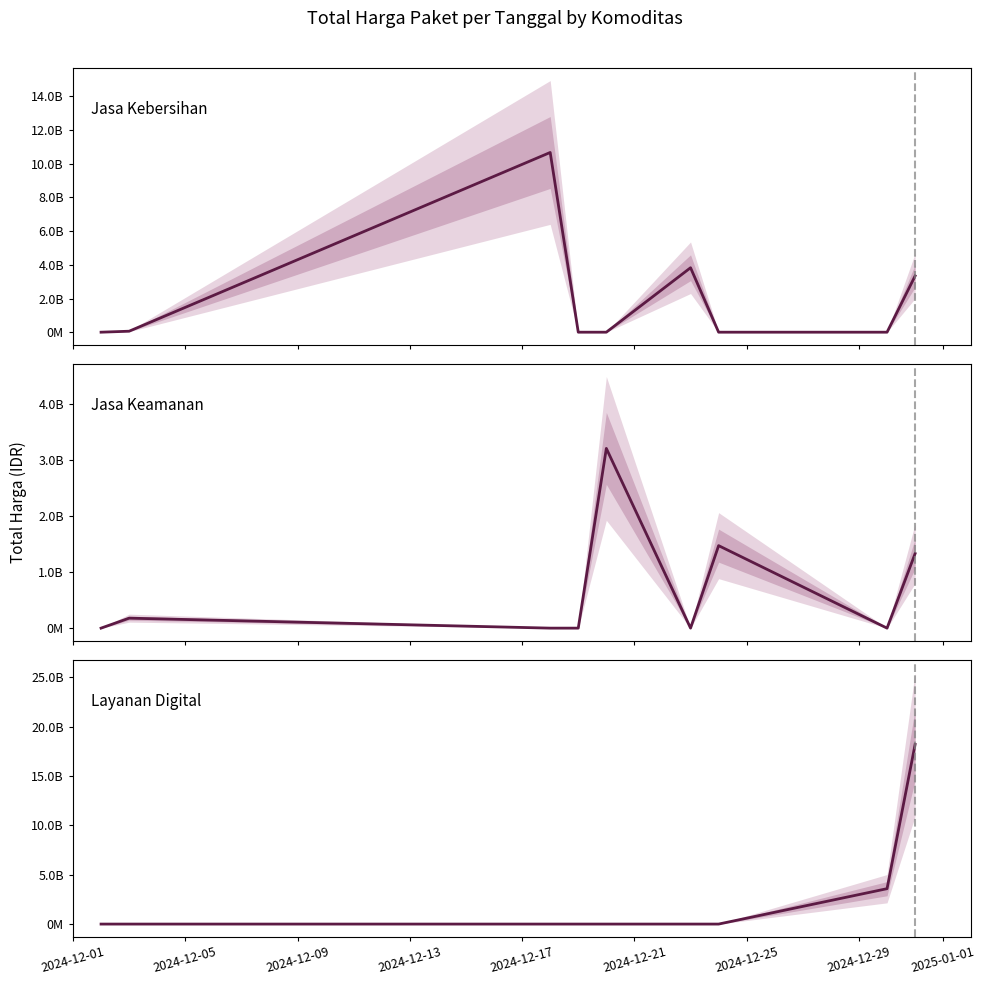

How many lines are shown in the chart?

3